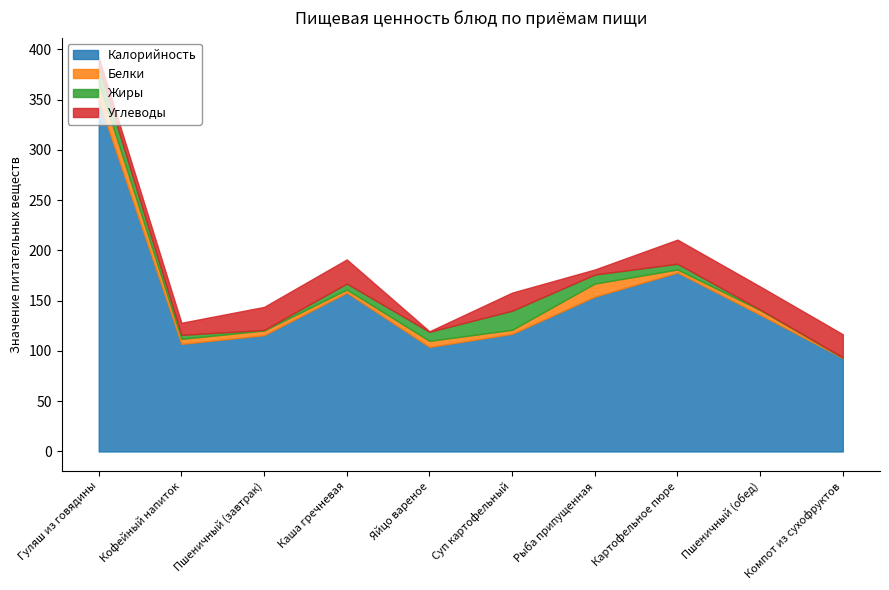

In Белки, how many points are higher than both neighbors (excluding endpoints)?

3